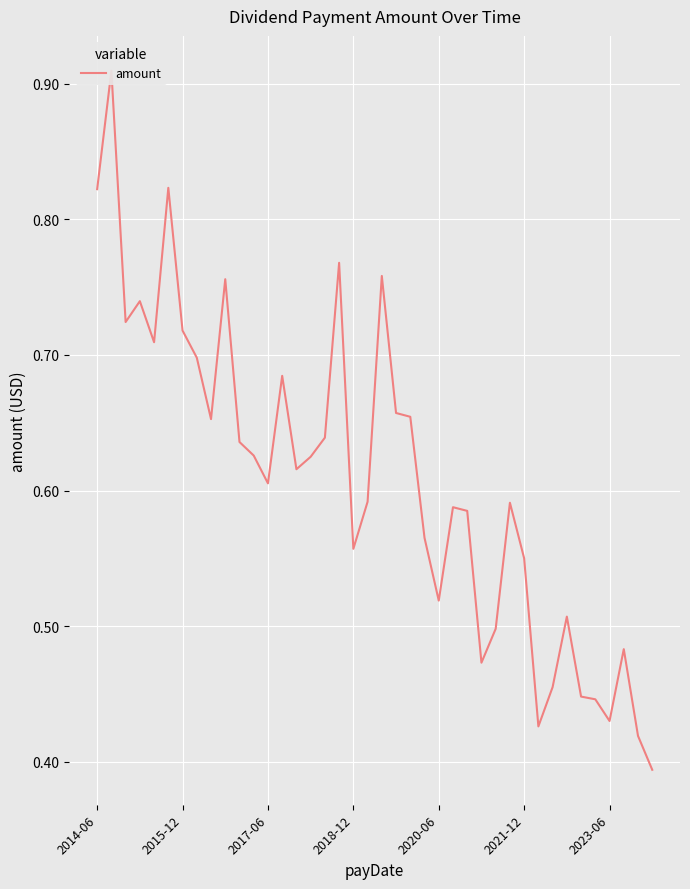

The chart shows a value of 0.7 at 2020-06. True or false?

False